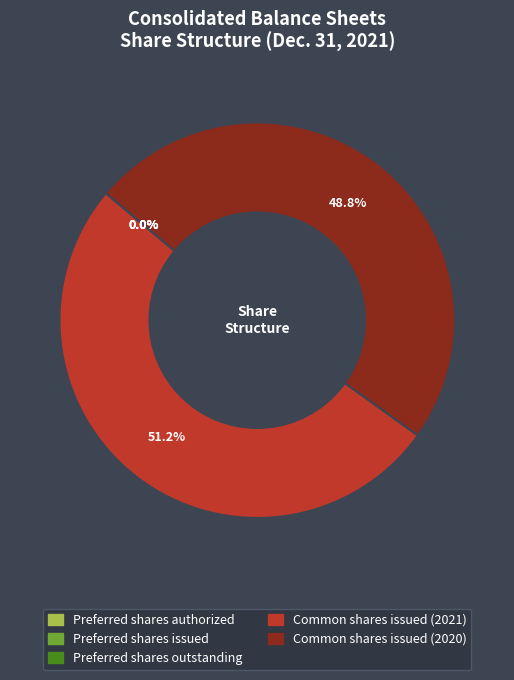

What portion of the pie excludes Common shares issued (2020)?

51.2%